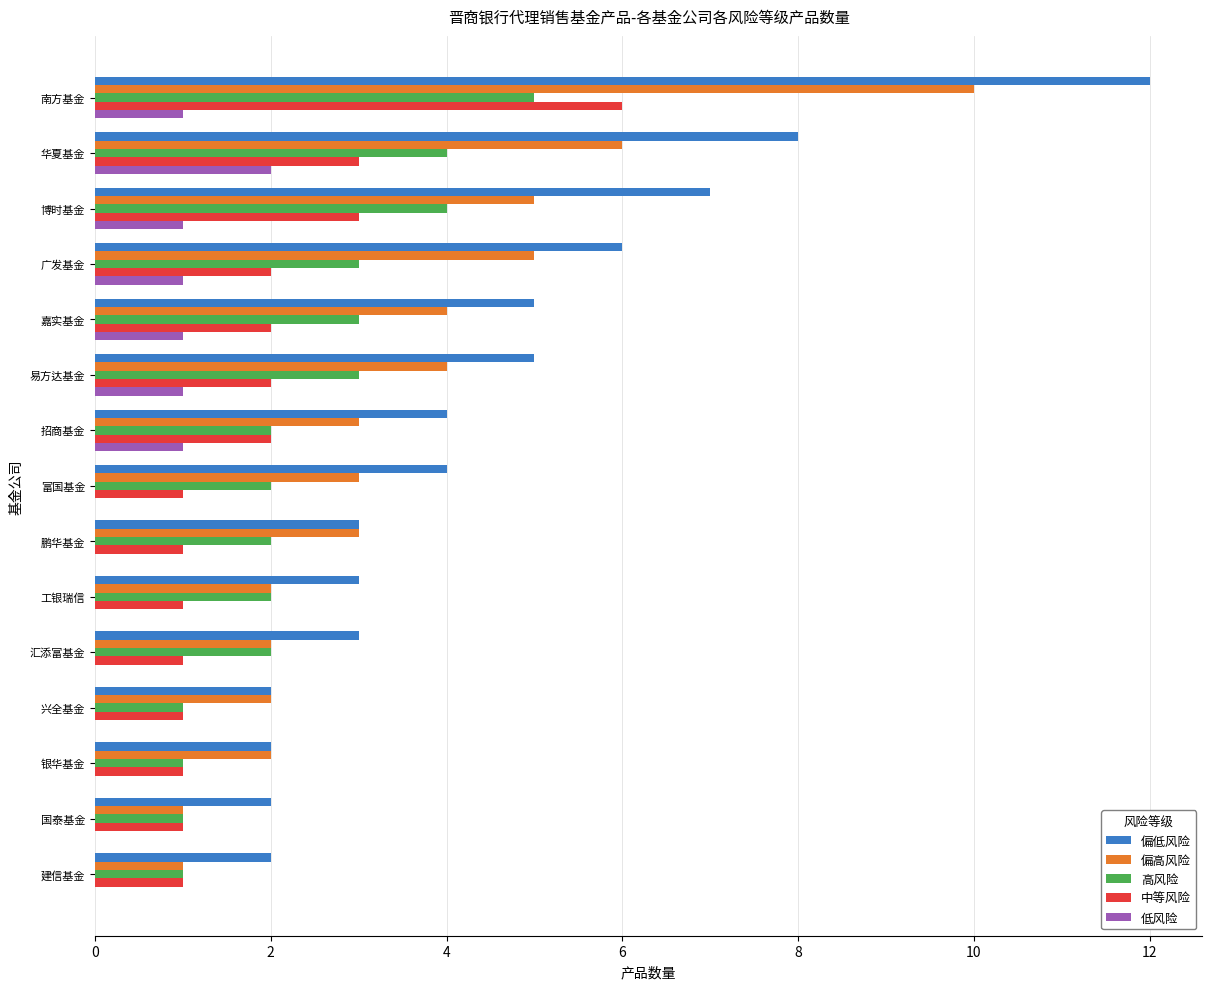

Which series has the largest total across all categories?

偏低风险